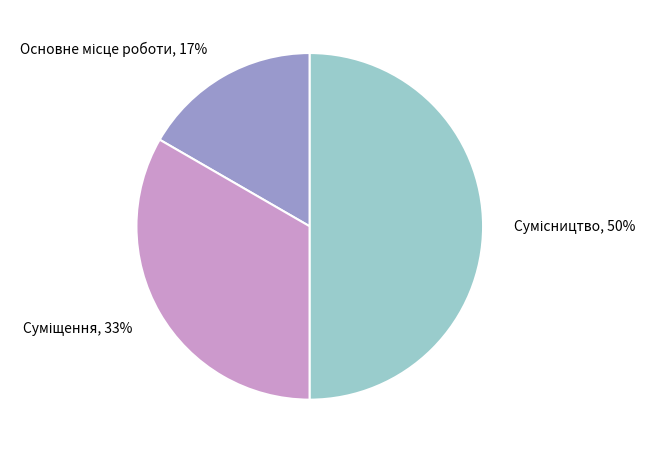

To the nearest percent, what is the average slice percentage?

33%